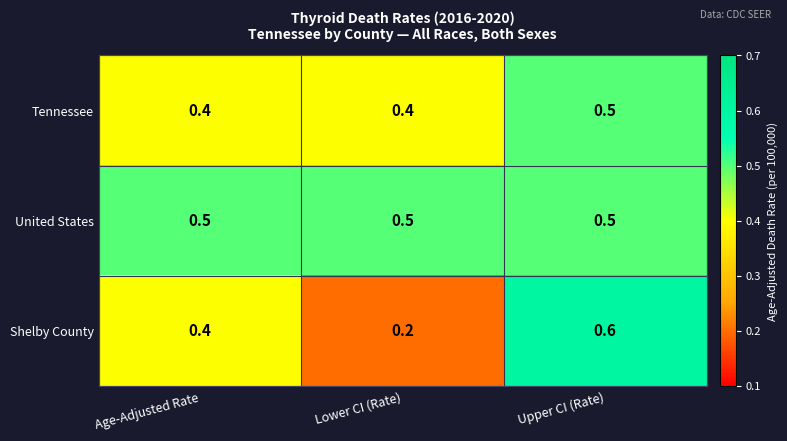

Between Age-Adjusted Rate and Lower CI (Rate), which series saw the biggest shift?

Shelby County